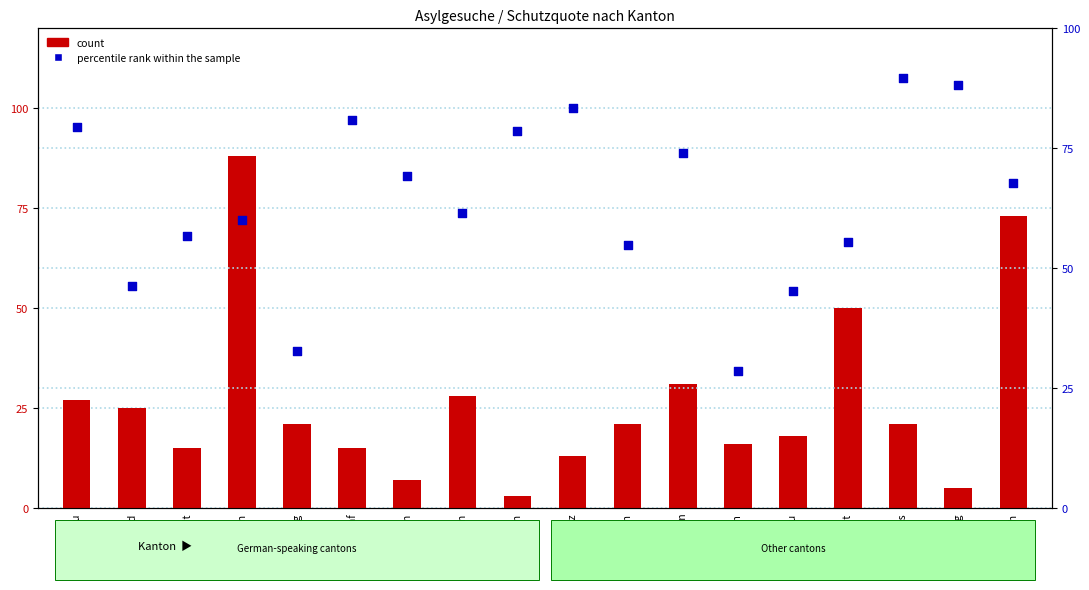

What is the total value across all series at Schwyz?

96.3